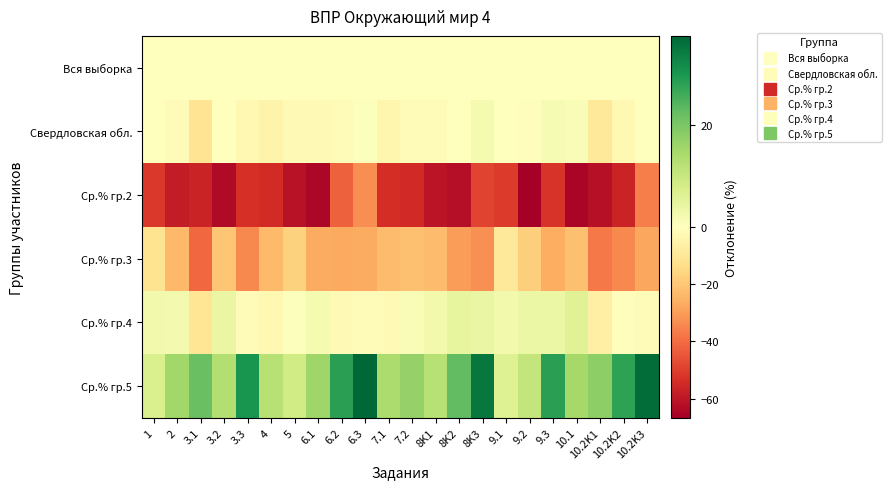

What is the smallest value displayed?

-66.7